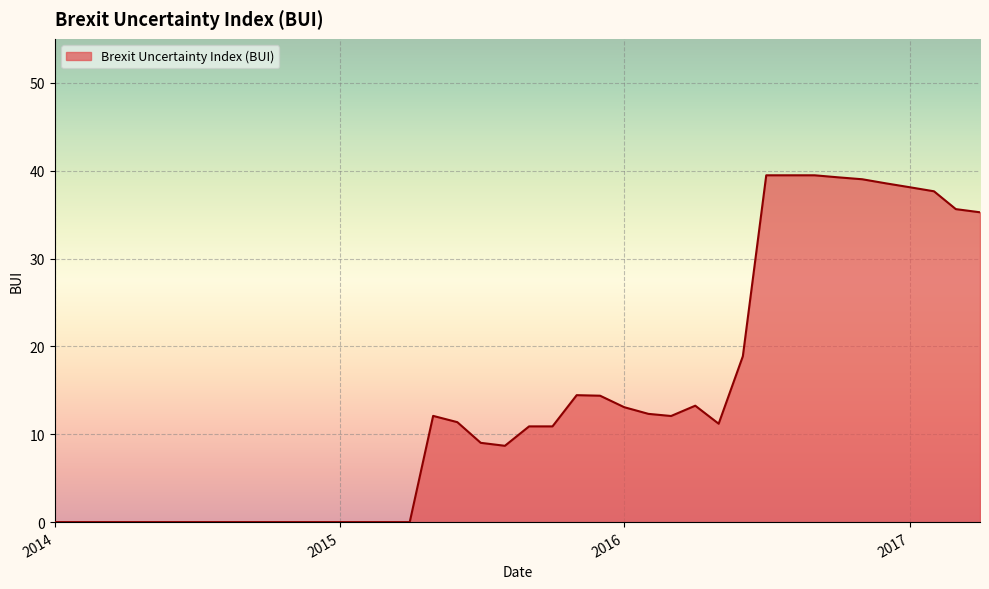

What is the maximum value shown in the chart?

39.5